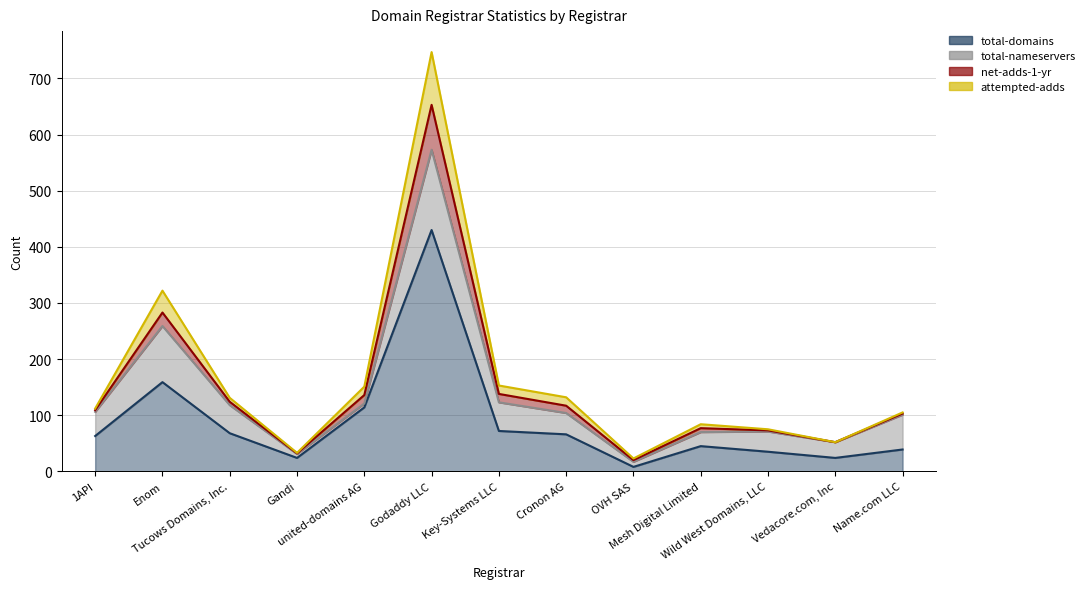

True or false: net-adds-1-yr has more than 1 points higher than both neighbors.

True